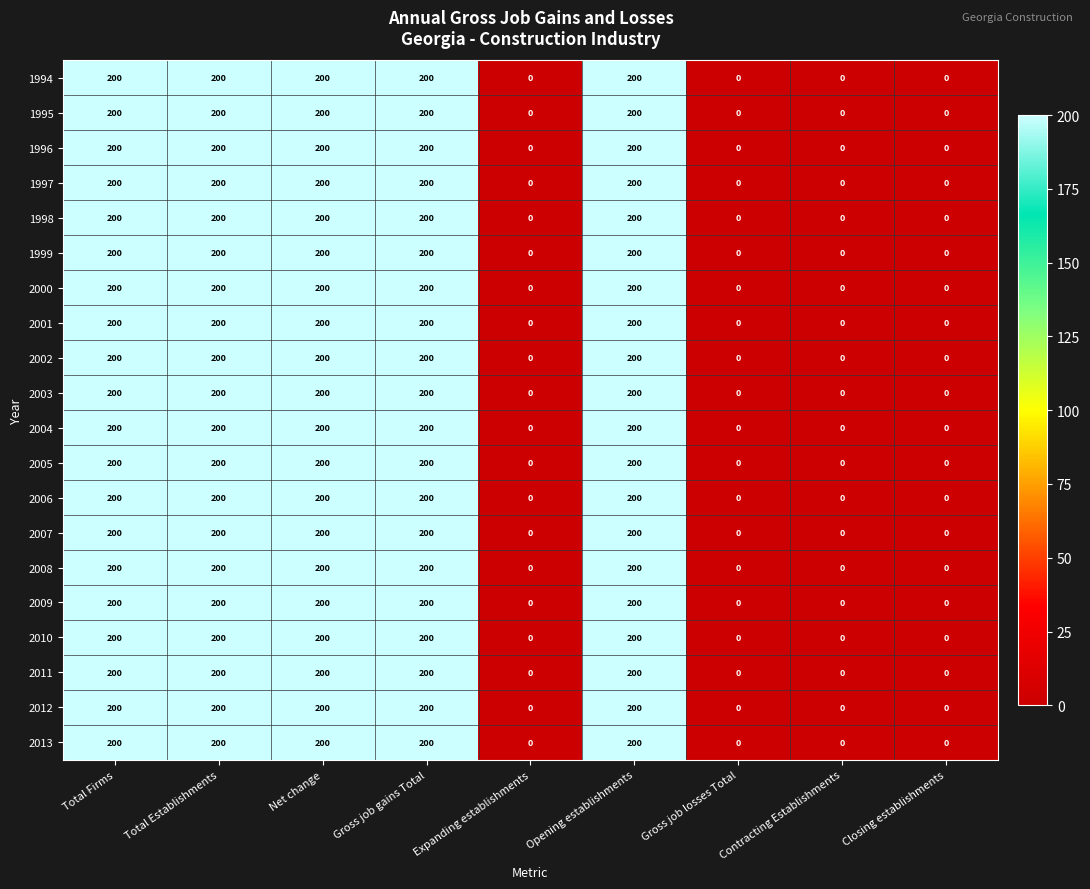

Count the number of data series in this chart.

20